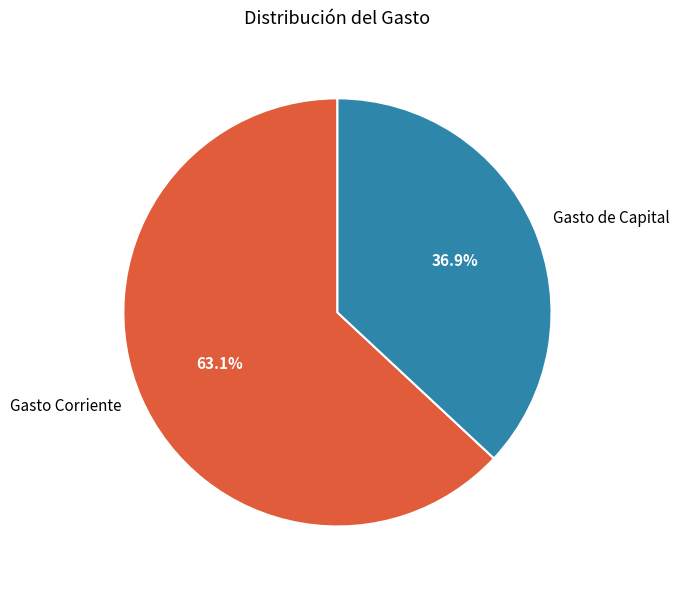

What percentage is the Gasto Corriente slice, to the nearest percent?

63%